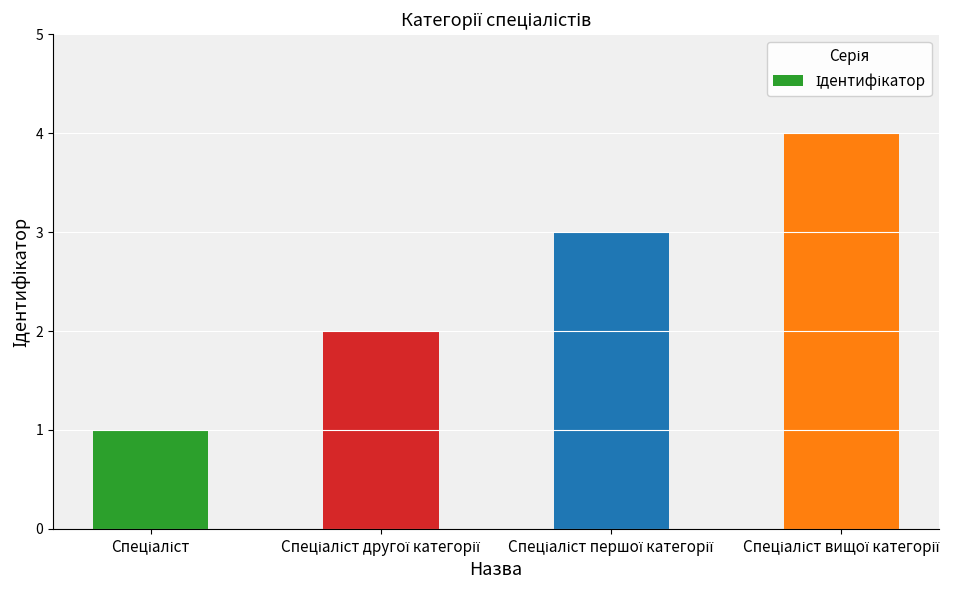

What is the greatest value displayed?

4